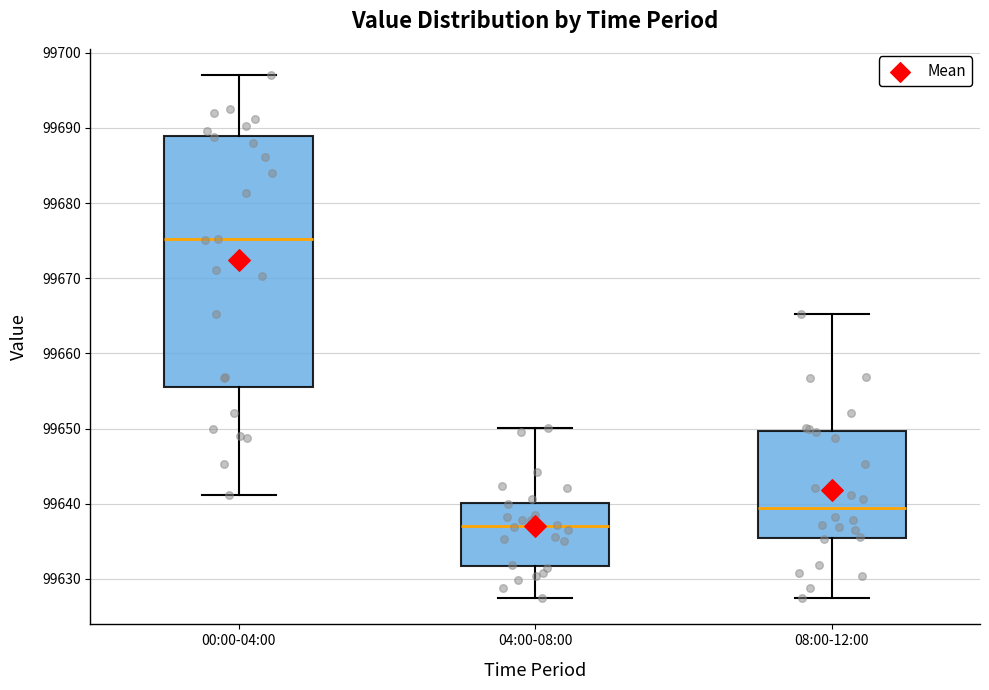

Where is the upper edge of the box for 00:00-04:00 on the y-axis? The values are not printed on the chart, so give them approximately, as read against the axis.

99689